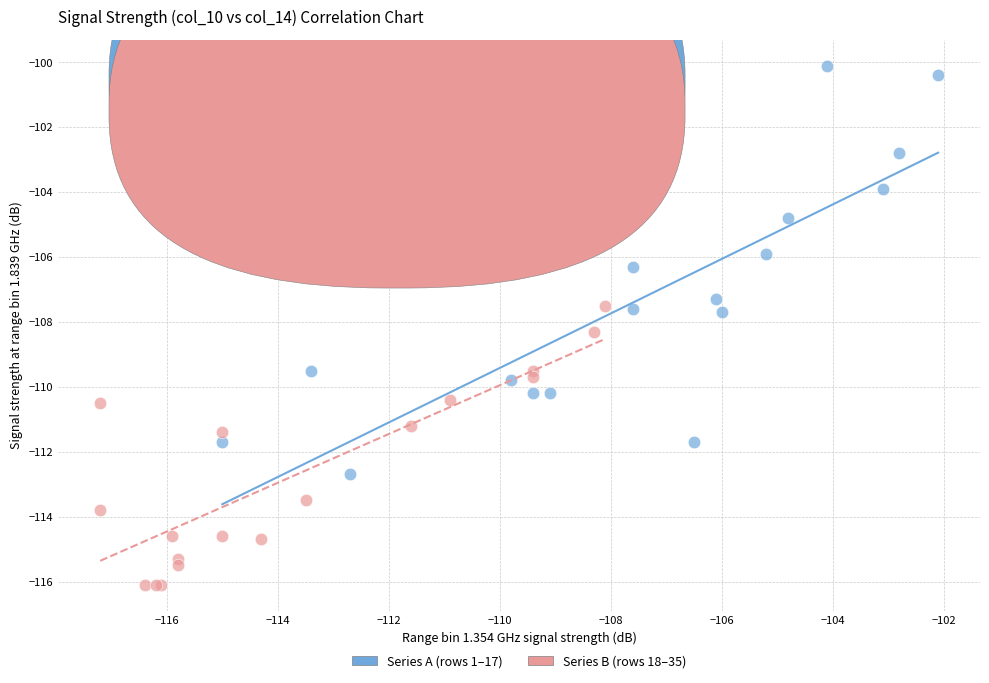

Which series contains the highest Y value?

Series A (rows 1–17)